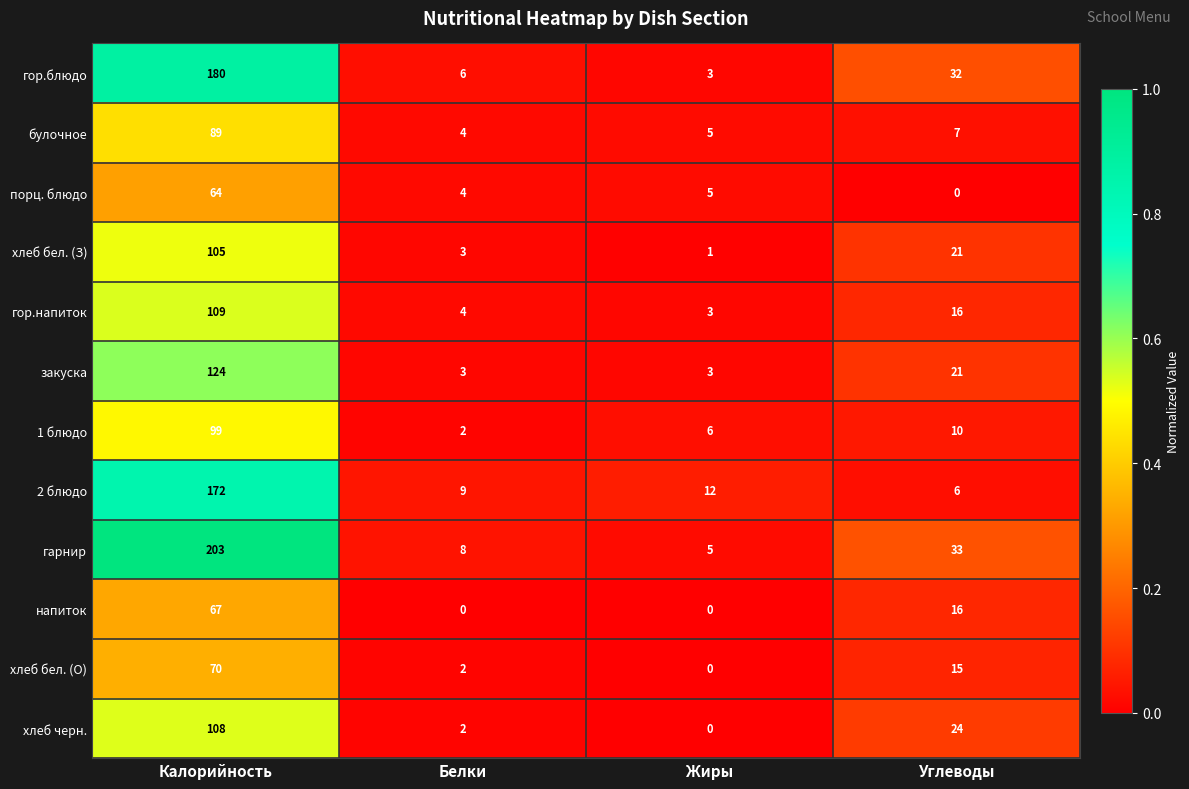

What is the minimum value for булочное?

4